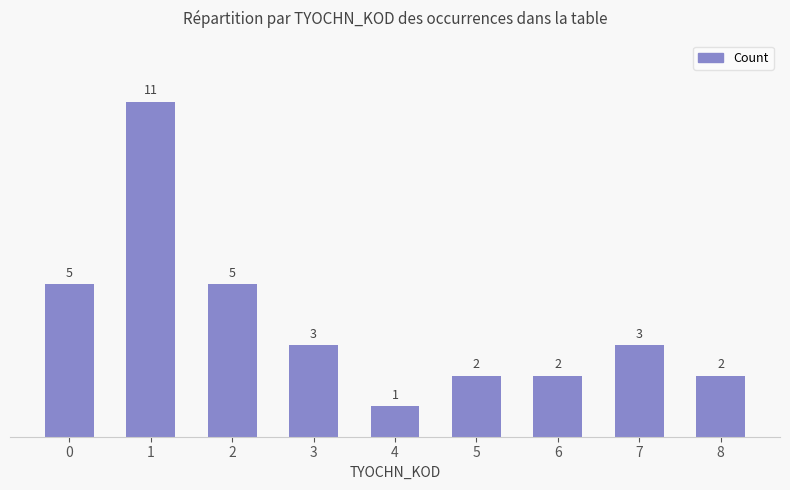

What is the value of the 8th bar from the left?

3